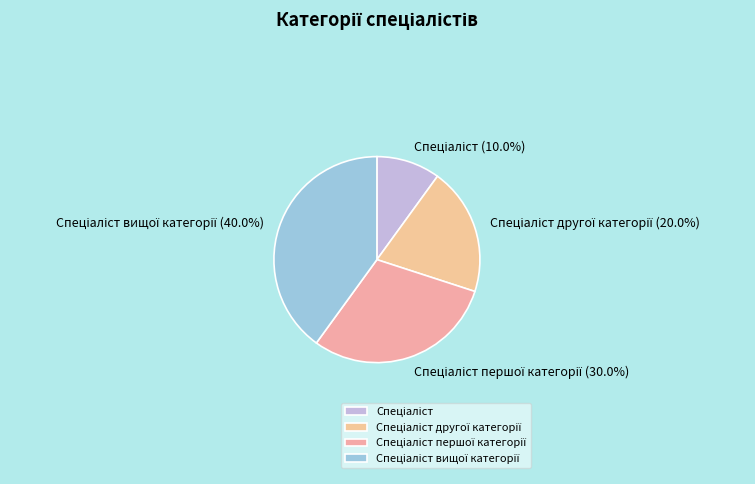

Is there a majority slice in this chart?

No